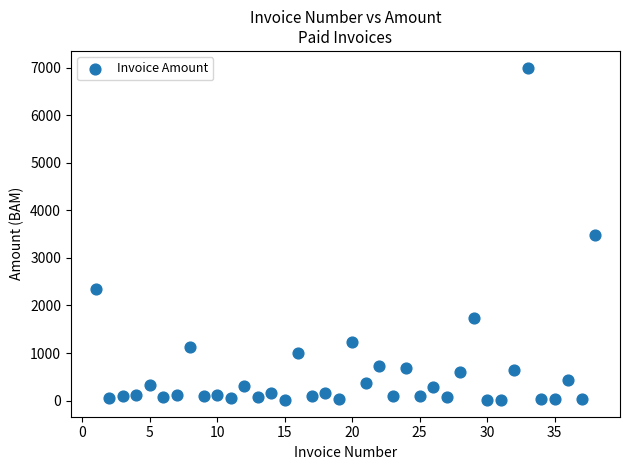

What is the range of X values (max minus min)?

37.0